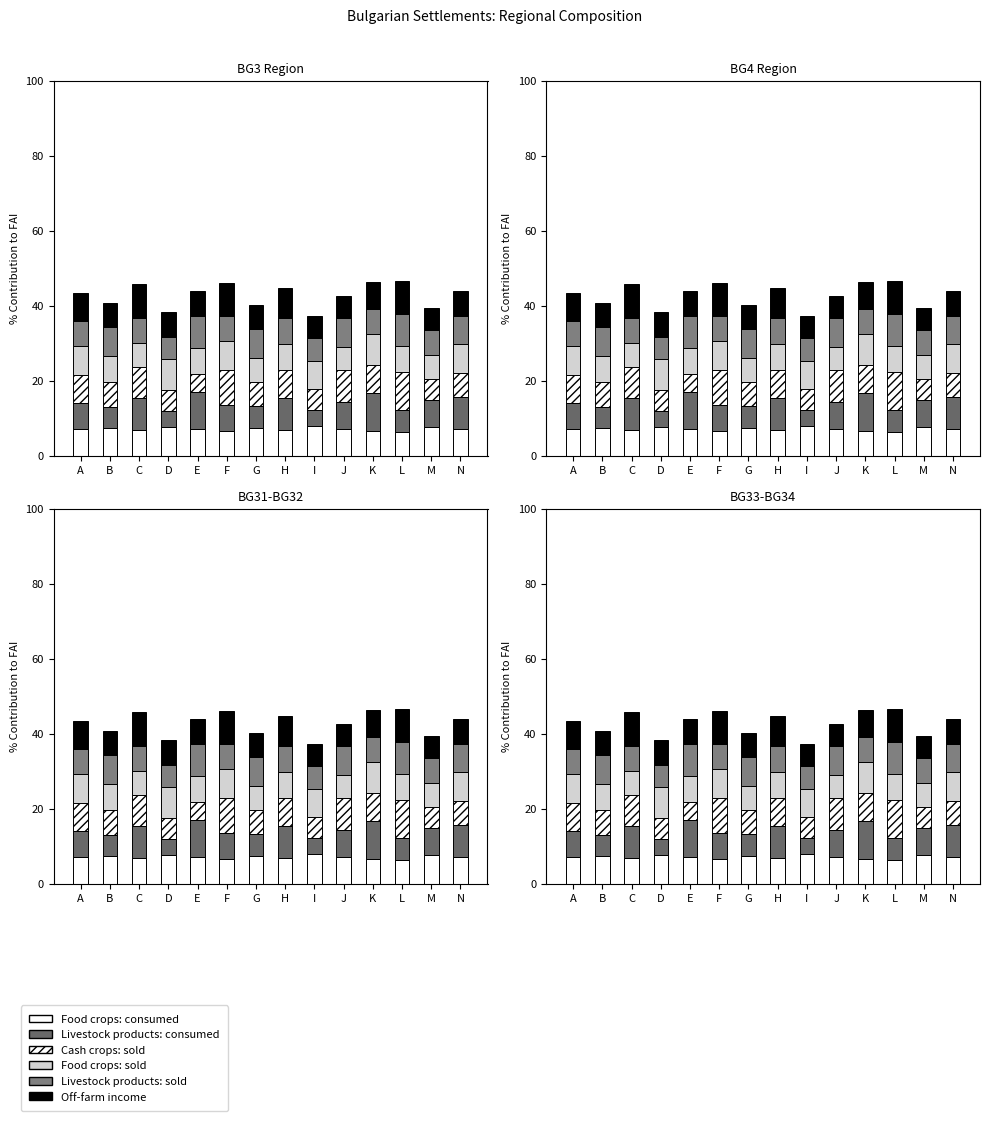

List the series in order of their peak value, highest first.

Cash crops: sold, Livestock products: consumed, Off-farm income, Livestock products: sold, Food crops: sold, Food crops: consumed